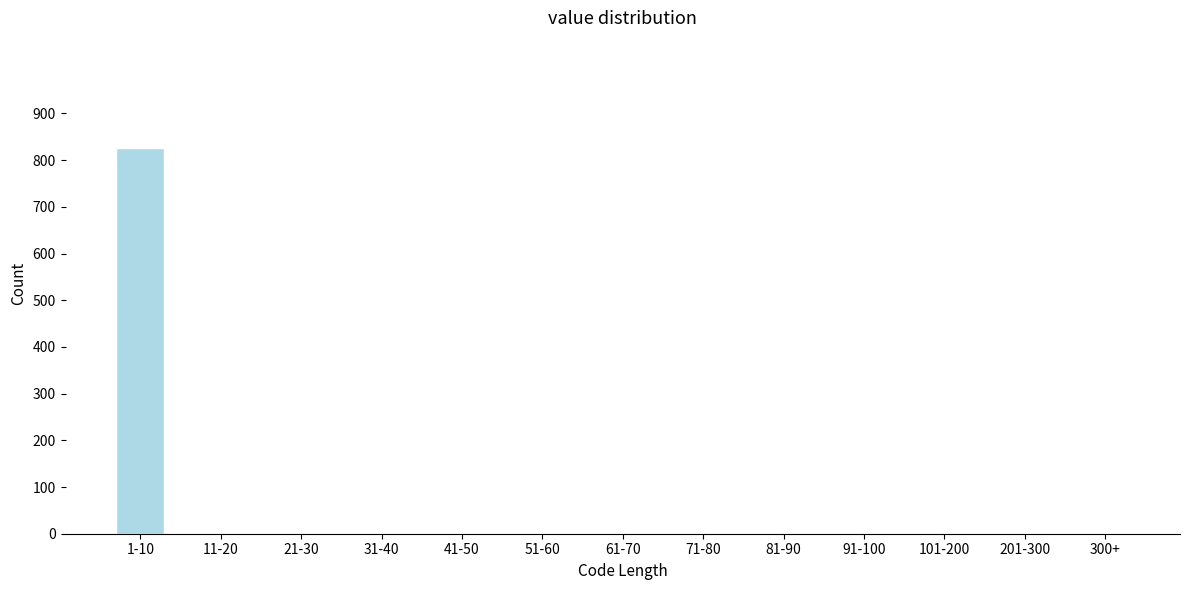

Reading right to left, extract all data points from this chart.

300+=0	201-300=0	101-200=0	91-100=0	81-90=0	71-80=0	61-70=0	51-60=0	41-50=0	31-40=0	21-30=0	11-20=0	1-10=826